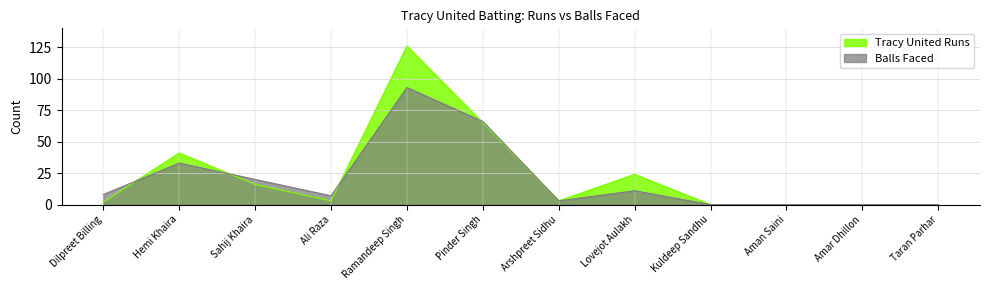

What is the sum of the Tracy United Runs values at Hemi Khaira and Aman Saini?

41